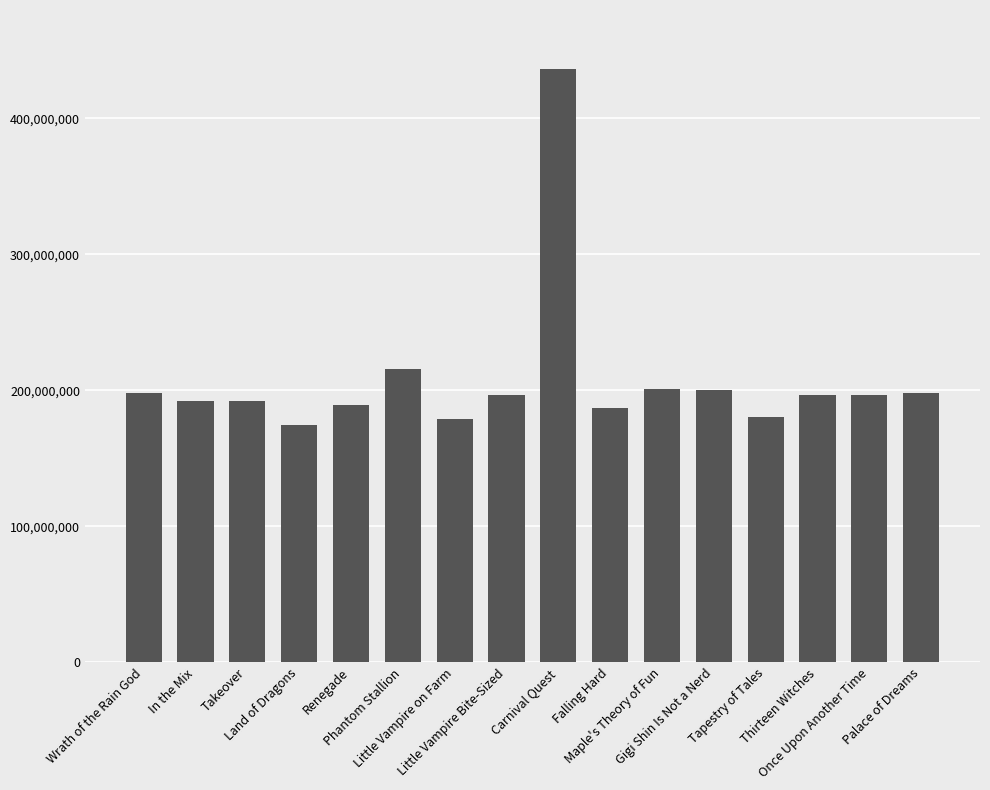

What is the value of the 15th bar from the left?

196583350